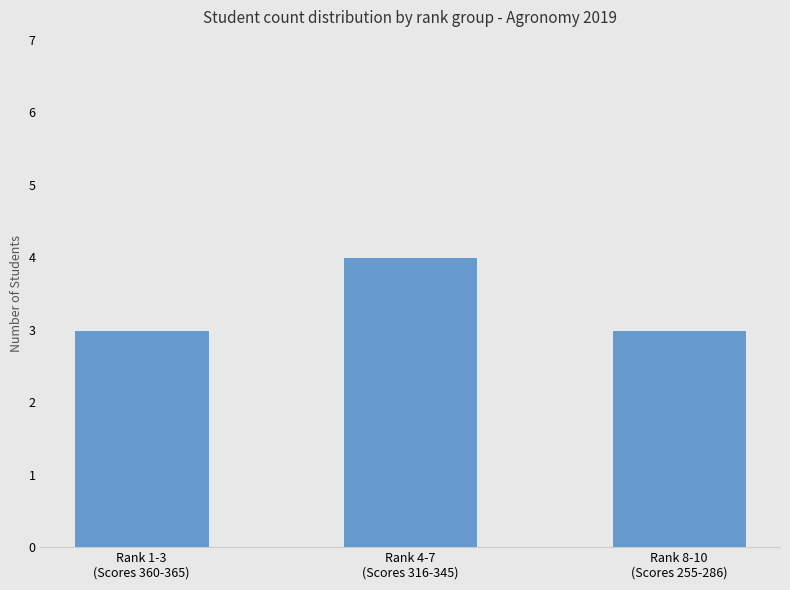

What is the label of the 2nd bar from the right?

Rank 4-7
(Scores 316-345)